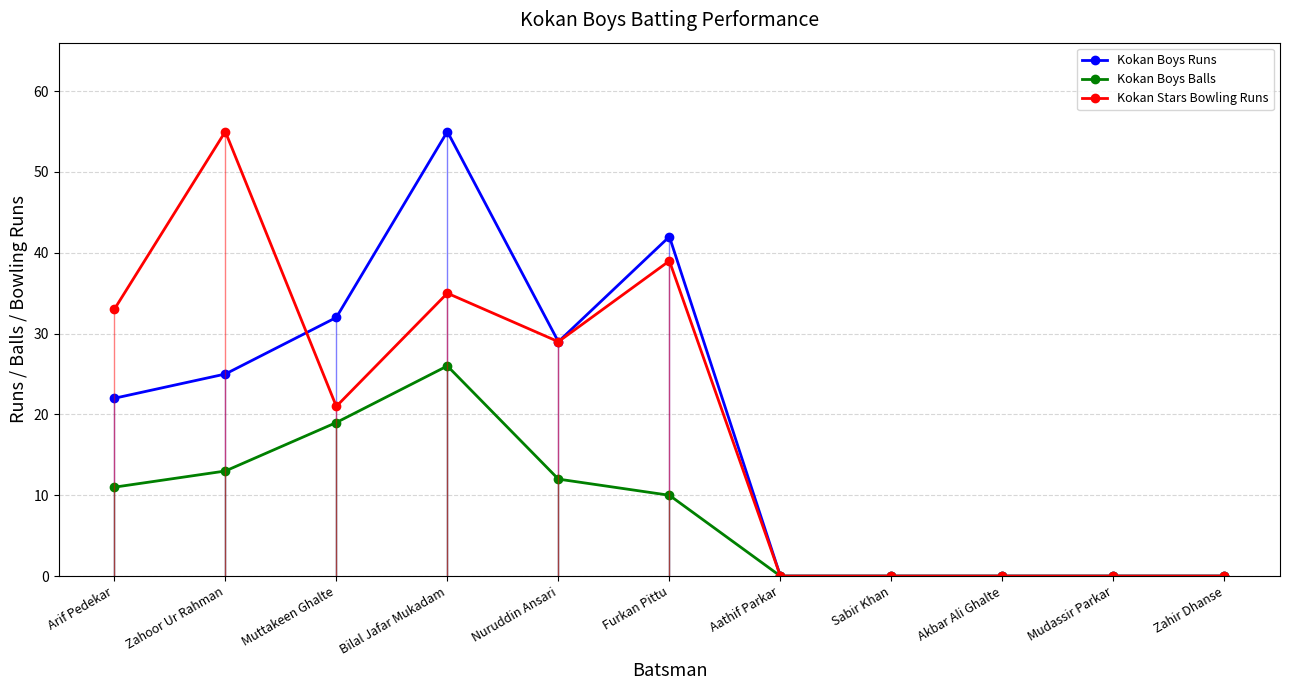

What is the maximum value shown in the chart?

55